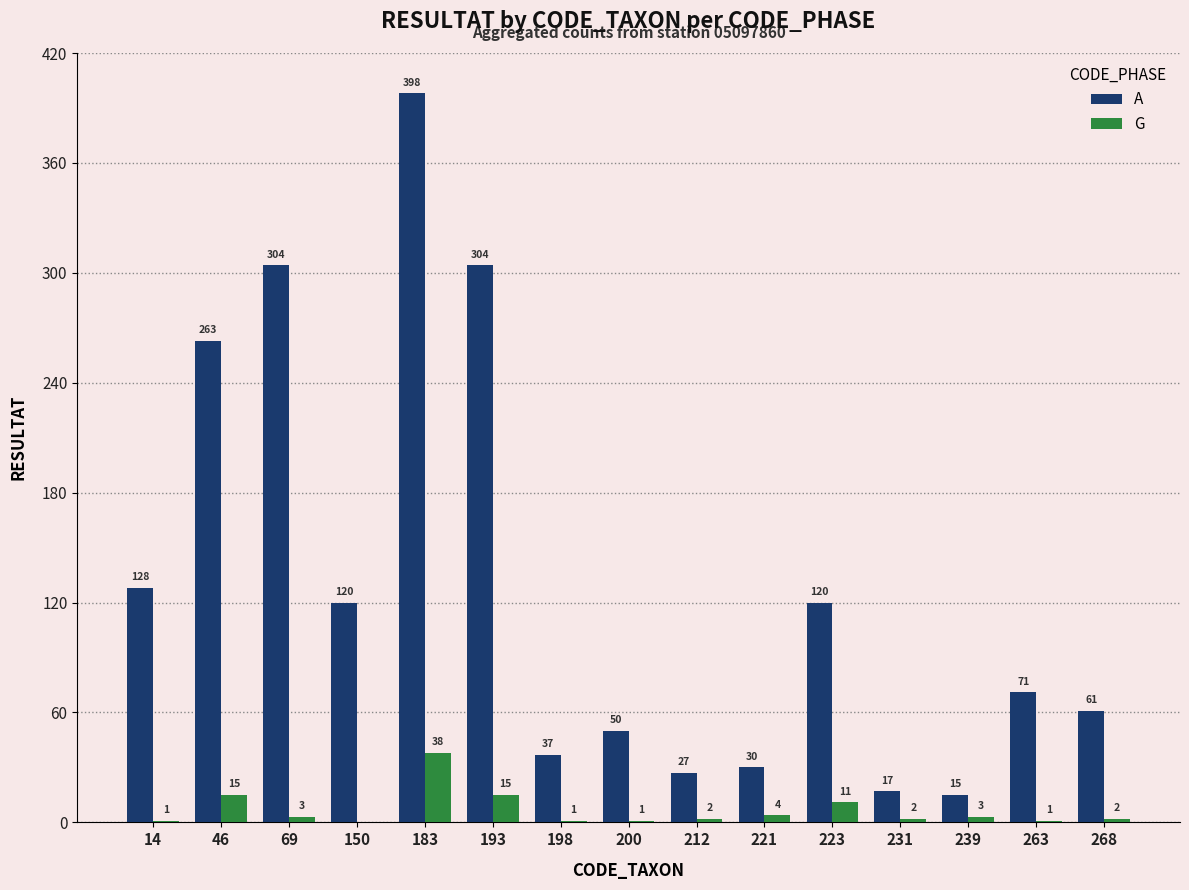

What is the maximum value for G?

38